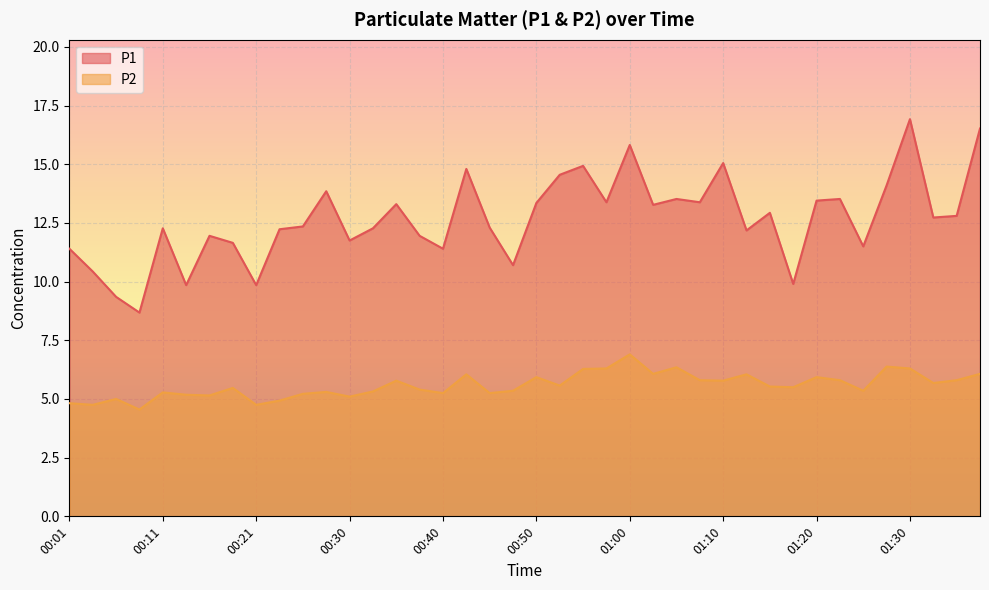

Does the chart display data point markers on the line(s)?

No